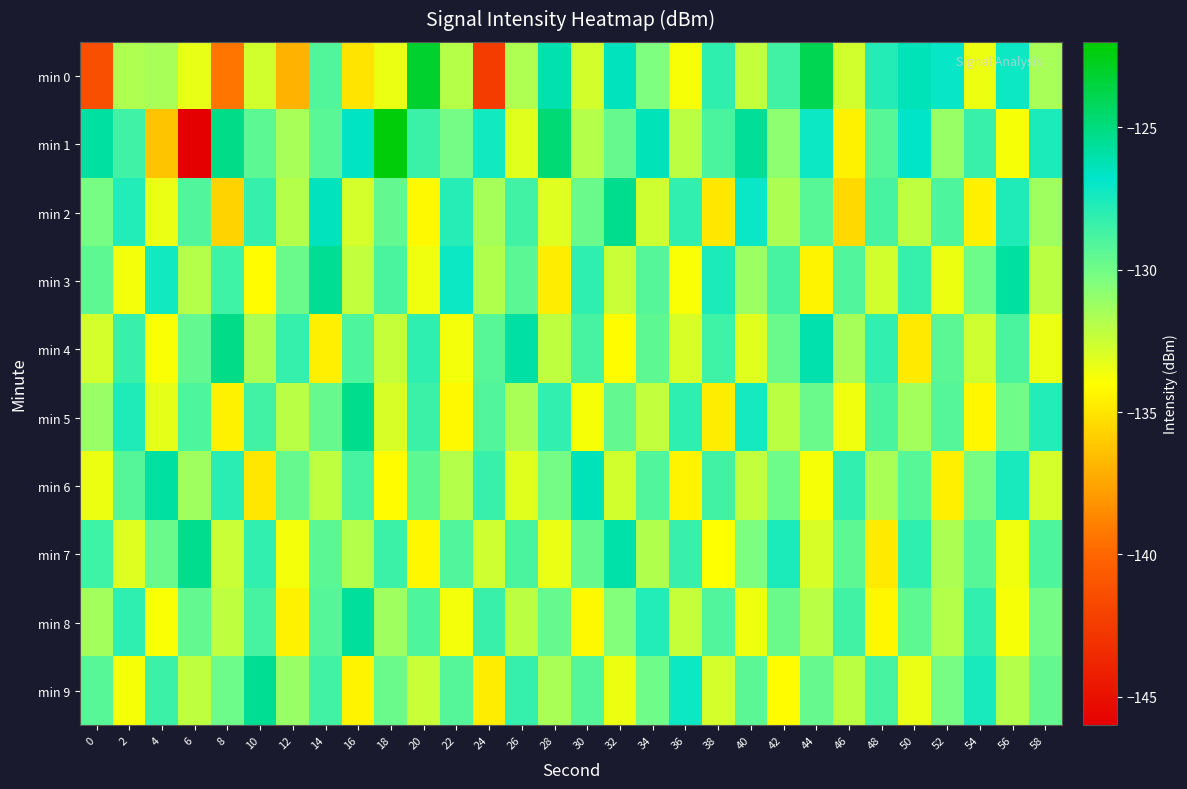

Which has a higher value, 26 or 38?

38